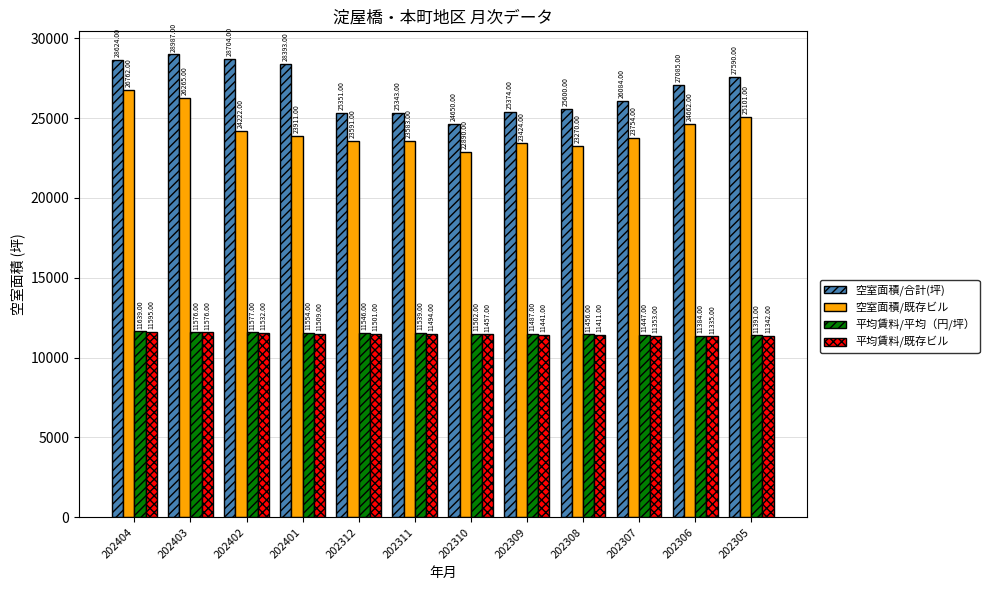

What is the average value of the 空室面積/既存ビル series?

24286